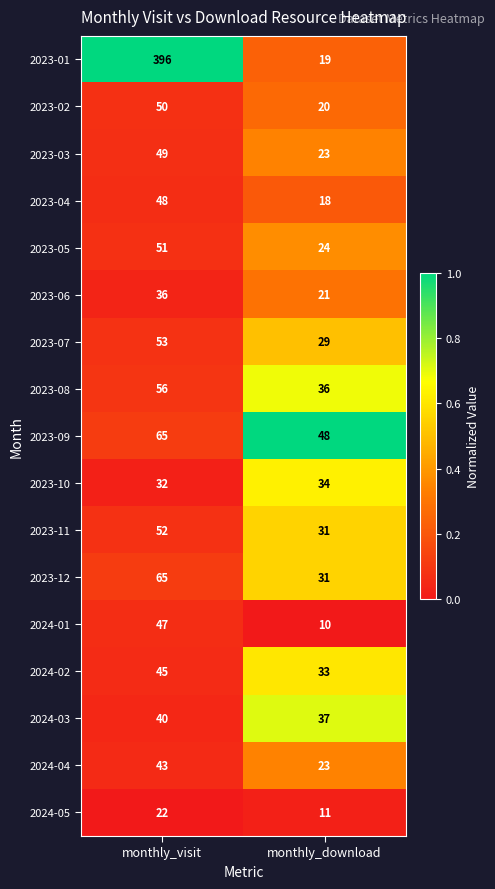

True or false: 2023-10 has a value of 34 at monthly_download.

True